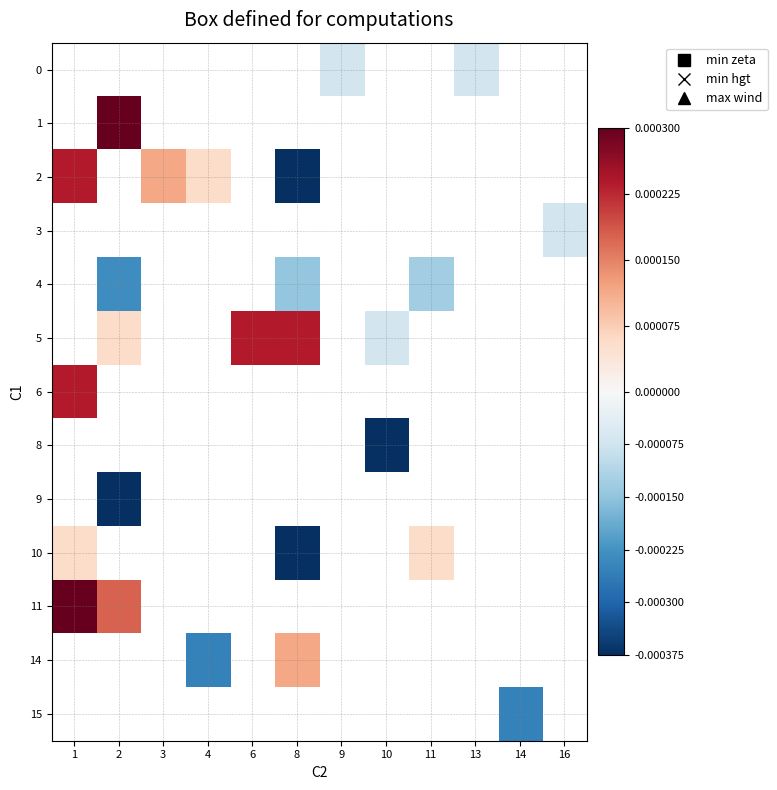

Count the number of categories in the chart.

12